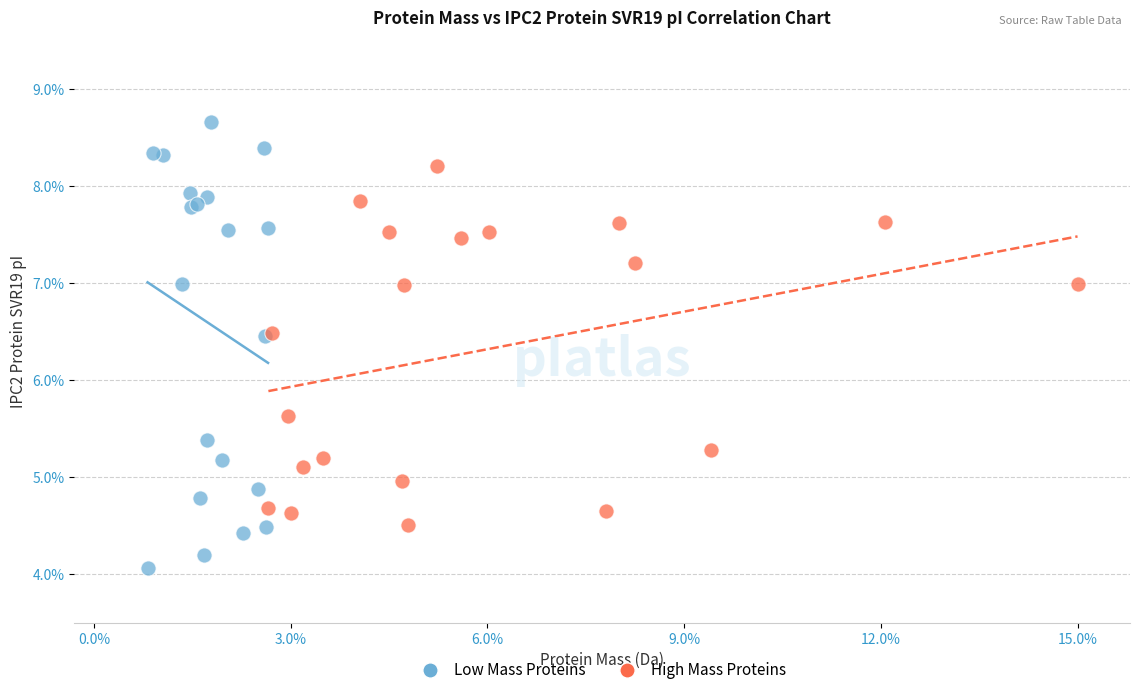

Which series reaches the maximum Y coordinate?

Low Mass Proteins